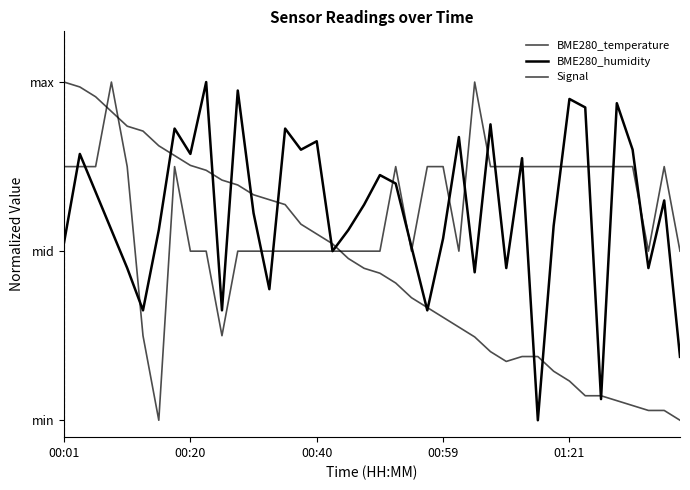

True or false: Signal and BME280_temperature cross at least once.

True